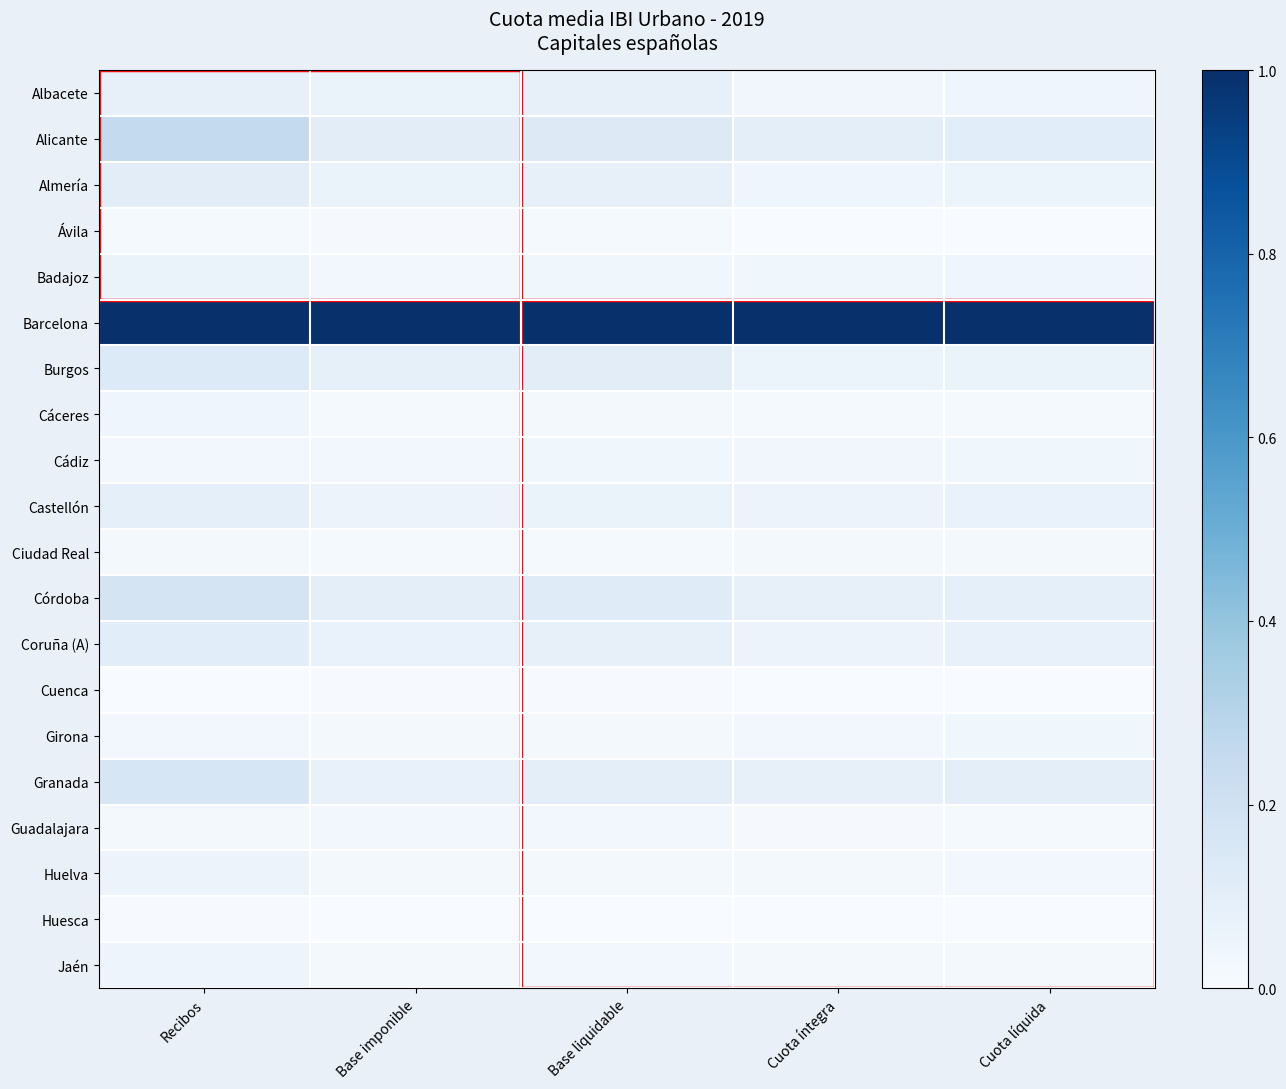

Reading left to right, what are all the values shown in this chart?

Albacete: Recibos=0.1	Base imponible=0.1	Base liquidable=0.1	Cuota íntegra=0.0	Cuota líquida=0.0
Alicante: Recibos=0.3	Base imponible=0.1	Base liquidable=0.1	Cuota íntegra=0.1	Cuota líquida=0.1
Almería: Recibos=0.1	Base imponible=0.1	Base liquidable=0.1	Cuota íntegra=0.0	Cuota líquida=0.1
Ávila: Recibos=0.0	Base imponible=0.0	Base liquidable=0.0	Cuota íntegra=0.0	Cuota líquida=0.0
Badajoz: Recibos=0.1	Base imponible=0.0	Base liquidable=0.0	Cuota íntegra=0.0	Cuota líquida=0.0
Barcelona: Recibos=1.0	Base imponible=1.0	Base liquidable=1.0	Cuota íntegra=1.0	Cuota líquida=1.0
Burgos: Recibos=0.1	Base imponible=0.1	Base liquidable=0.1	Cuota íntegra=0.1	Cuota líquida=0.1
Cáceres: Recibos=0.0	Base imponible=0.0	Base liquidable=0.0	Cuota íntegra=0.0	Cuota líquida=0.0
Cádiz: Recibos=0.0	Base imponible=0.0	Base liquidable=0.0	Cuota íntegra=0.0	Cuota líquida=0.0
Castellón: Recibos=0.1	Base imponible=0.1	Base liquidable=0.1	Cuota íntegra=0.1	Cuota líquida=0.1
Ciudad Real: Recibos=0.0	Base imponible=0.0	Base liquidable=0.0	Cuota íntegra=0.0	Cuota líquida=0.0
Córdoba: Recibos=0.2	Base imponible=0.1	Base liquidable=0.1	Cuota íntegra=0.1	Cuota líquida=0.1
Coruña (A): Recibos=0.1	Base imponible=0.1	Base liquidable=0.1	Cuota íntegra=0.1	Cuota líquida=0.1
Cuenca: Recibos=0.0	Base imponible=0.0	Base liquidable=0.0	Cuota íntegra=0.0	Cuota líquida=0.0
Girona: Recibos=0.0	Base imponible=0.0	Base liquidable=0.0	Cuota íntegra=0.0	Cuota líquida=0.0
Granada: Recibos=0.2	Base imponible=0.1	Base liquidable=0.1	Cuota íntegra=0.1	Cuota líquida=0.1
Guadalajara: Recibos=0.0	Base imponible=0.0	Base liquidable=0.0	Cuota íntegra=0.0	Cuota líquida=0.0
Huelva: Recibos=0.1	Base imponible=0.0	Base liquidable=0.0	Cuota íntegra=0.0	Cuota líquida=0.0
Huesca: Recibos=0.0	Base imponible=0.0	Base liquidable=0.0	Cuota íntegra=0.0	Cuota líquida=0.0
Jaén: Recibos=0.0	Base imponible=0.0	Base liquidable=0.0	Cuota íntegra=0.0	Cuota líquida=0.0